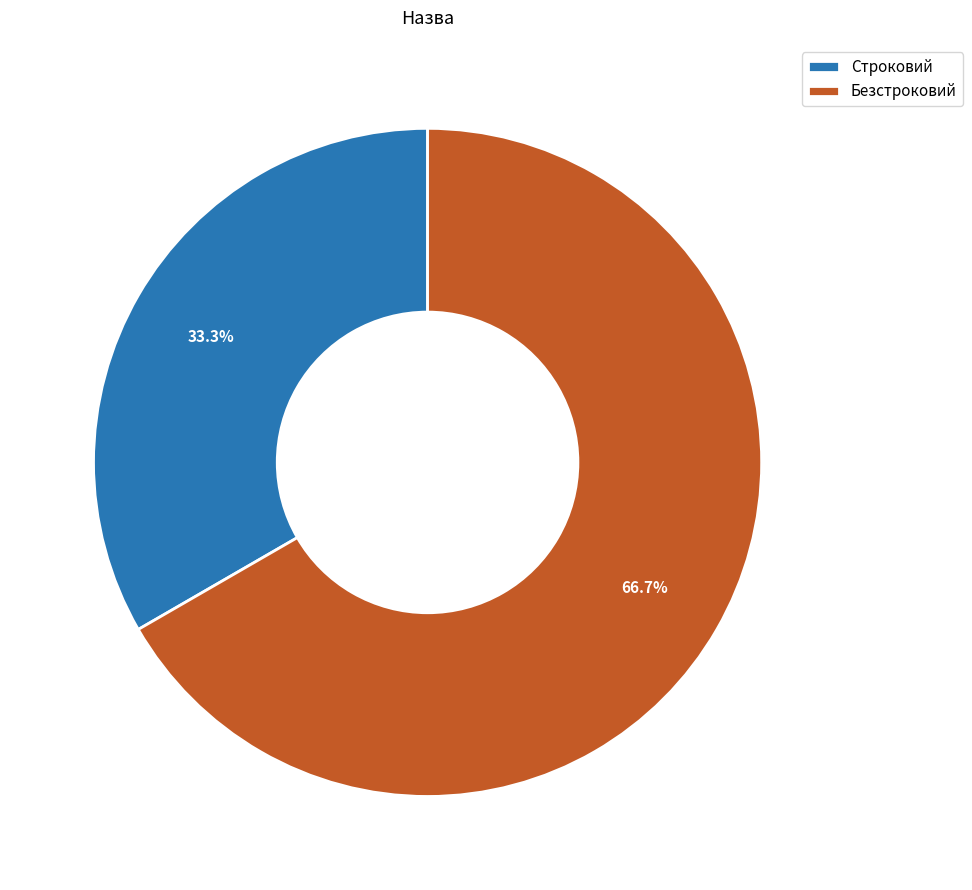

Does Строковий account for over 50% of the chart?

No